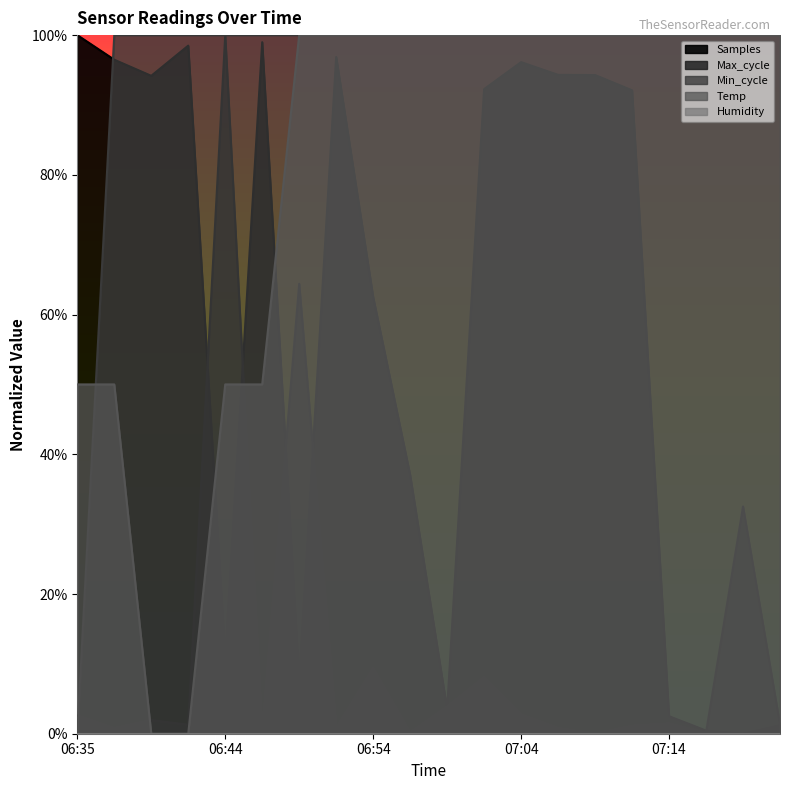

How many interior local valleys does the Max_cycle series have?

7